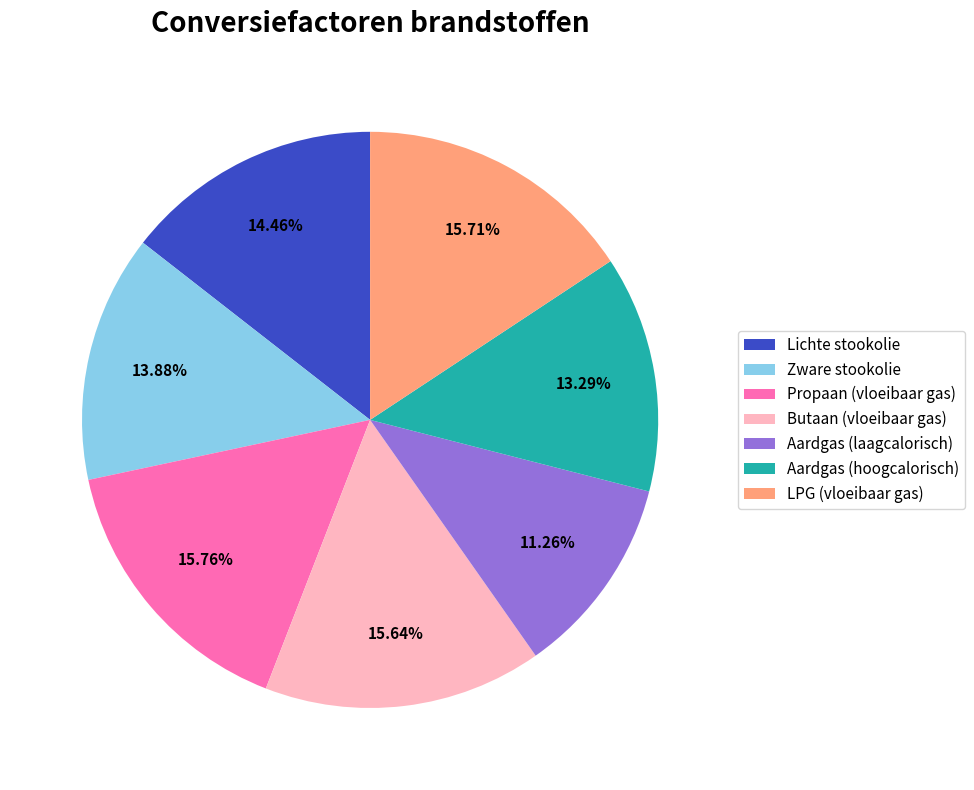

Count the number of slices in the pie.

7